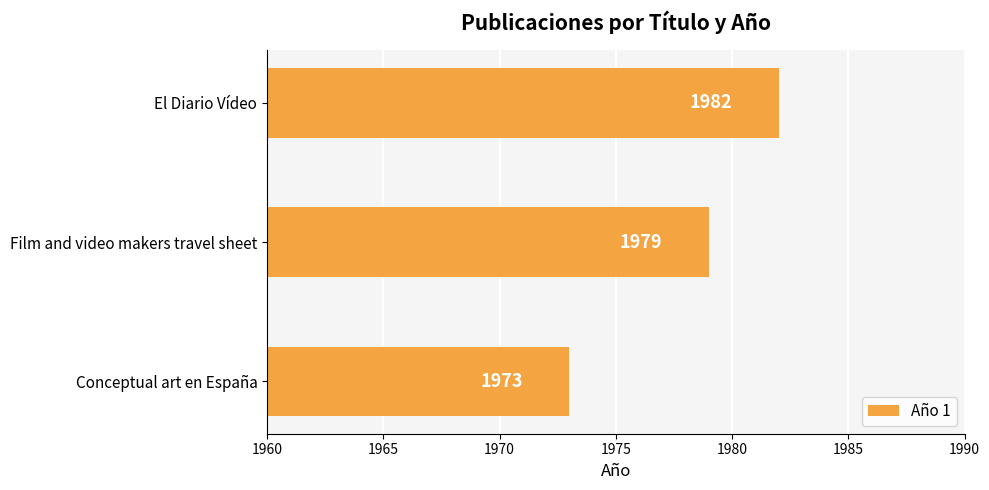

At which label is the value closest to 1977?

Film and video makers travel sheet